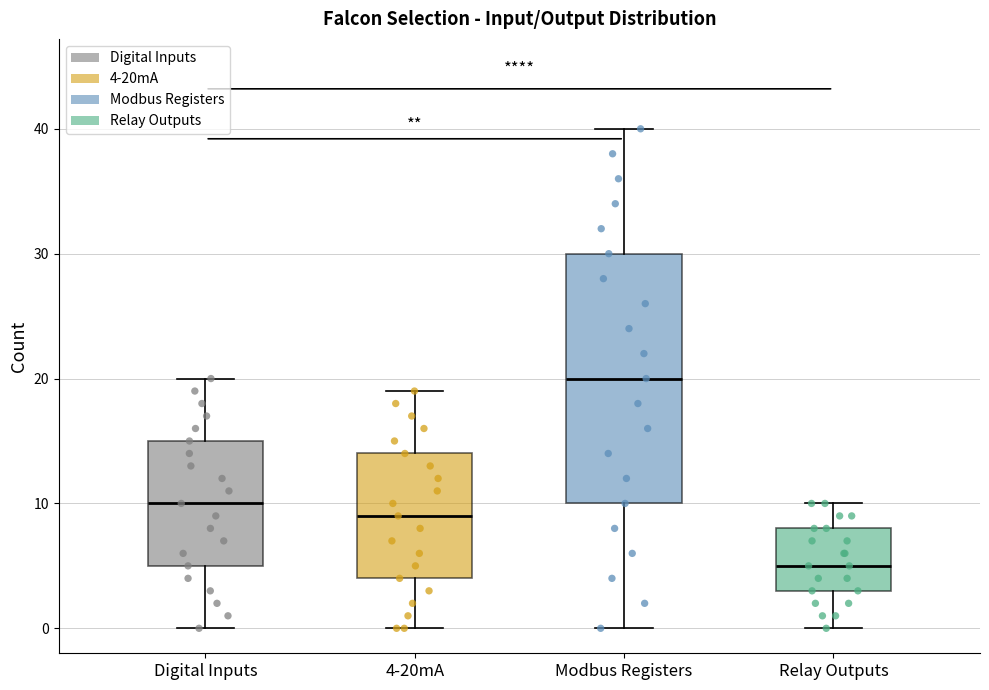

Reading left to right, read every box against the y-axis: the position of its median line, the range the box covers, and the ends of its whiskers. The values are not printed on the chart, so give them approximately, as read against the axis.

Digital Inputs: median 10, box 5 to 15, whiskers 0 to 20
4-20mA: median 9, box 4 to 14, whiskers 0 to 19
Modbus Registers: median 20, box 10 to 30, whiskers 0 to 40
Relay Outputs: median 5, box 3 to 8, whiskers 0 to 10